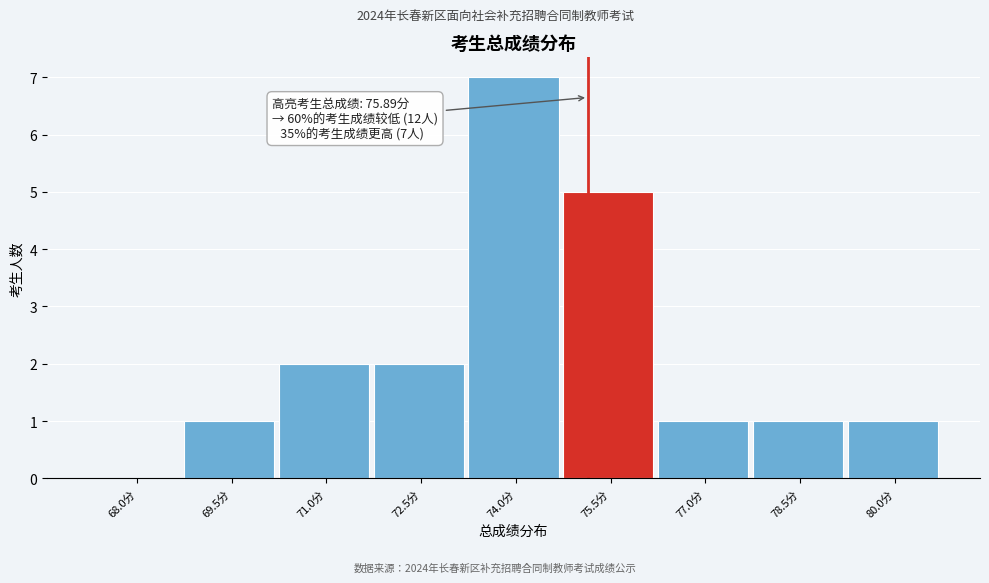

Reading left to right, transcribe all the data shown in this chart.

68.0分=0	69.5分=1	71.0分=2	72.5分=2	74.0分=7	75.5分=5	77.0分=1	78.5分=1	80.0分=1